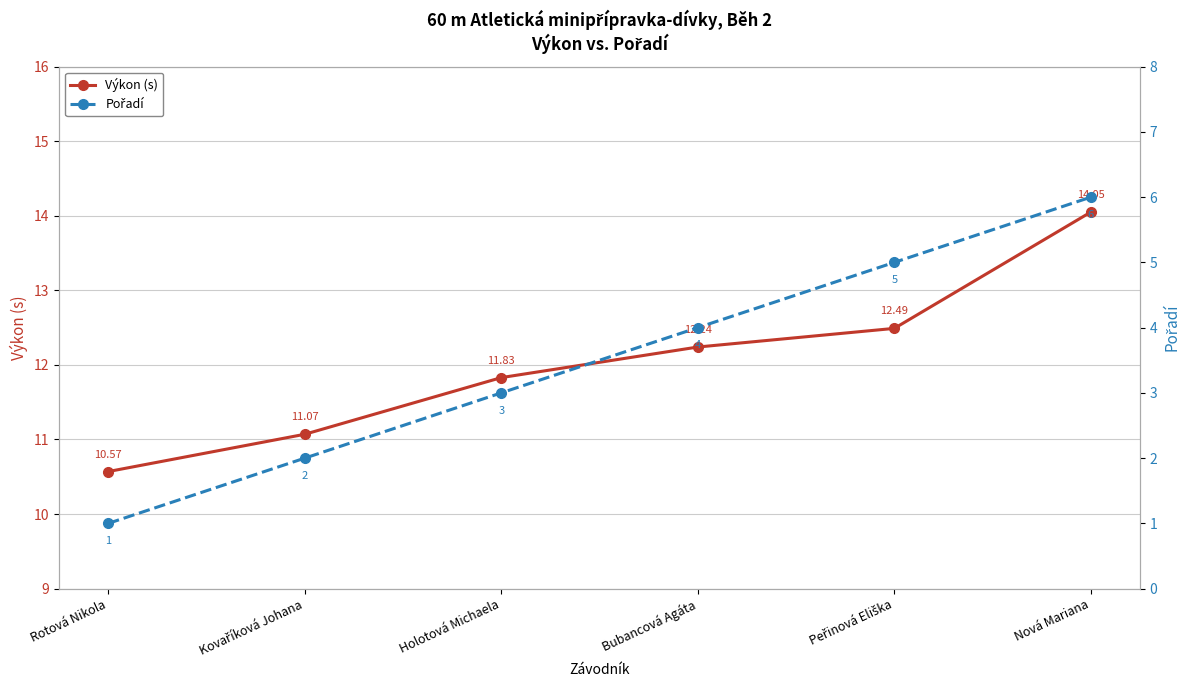

List the series in order of their overall mean, highest first.

Výkon (s), Pořadí